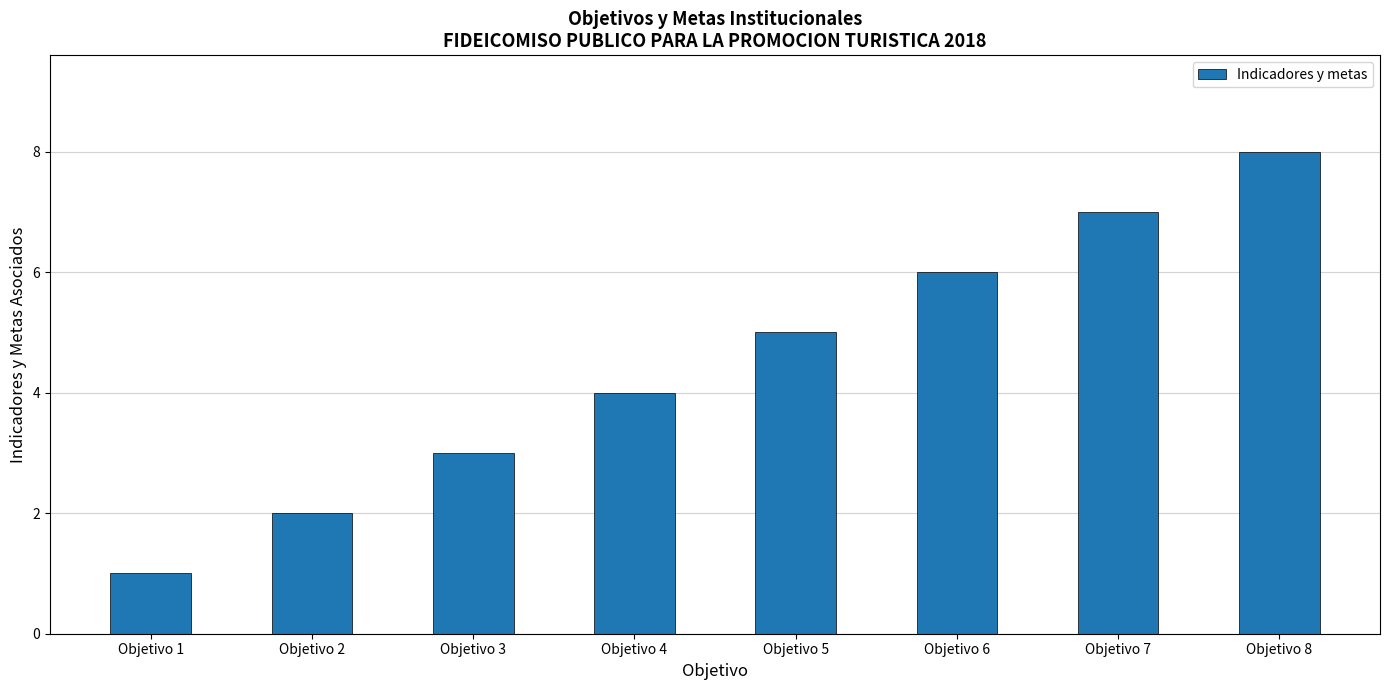

How many values are between 3 and 7?

5